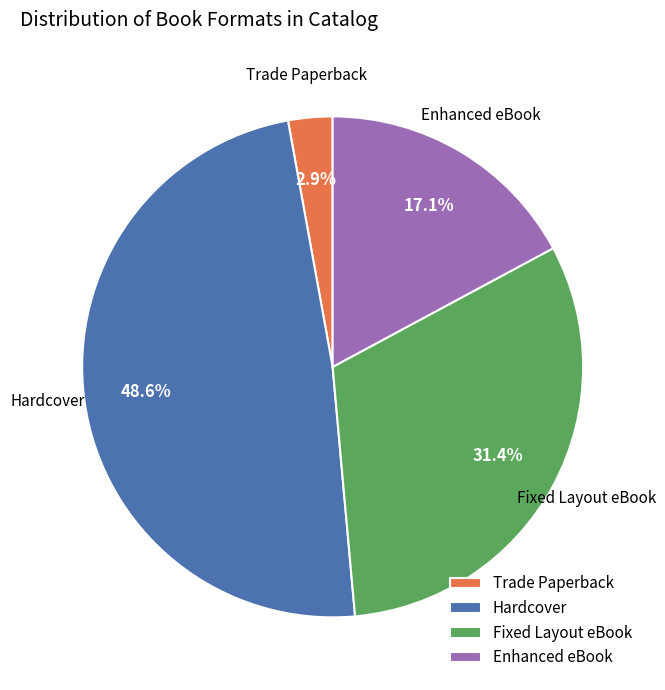

What percentage is NOT represented by Hardcover?

51.4%